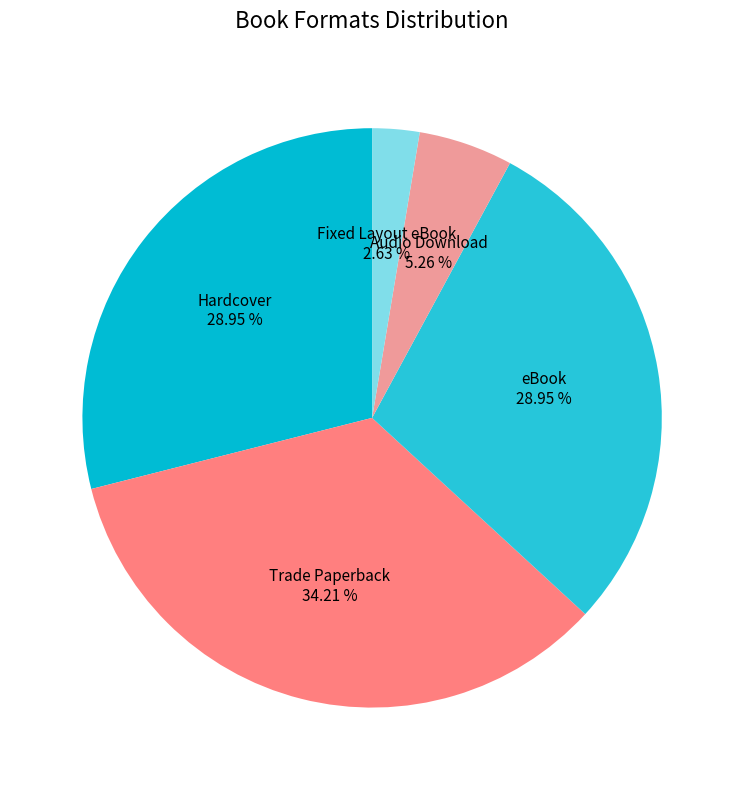

Is it true that Fixed Layout eBook is 3% of the pie?

True